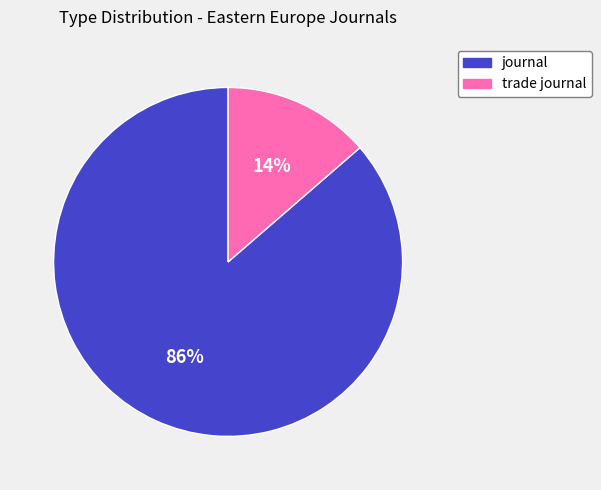

Does any single category account for the majority?

Yes